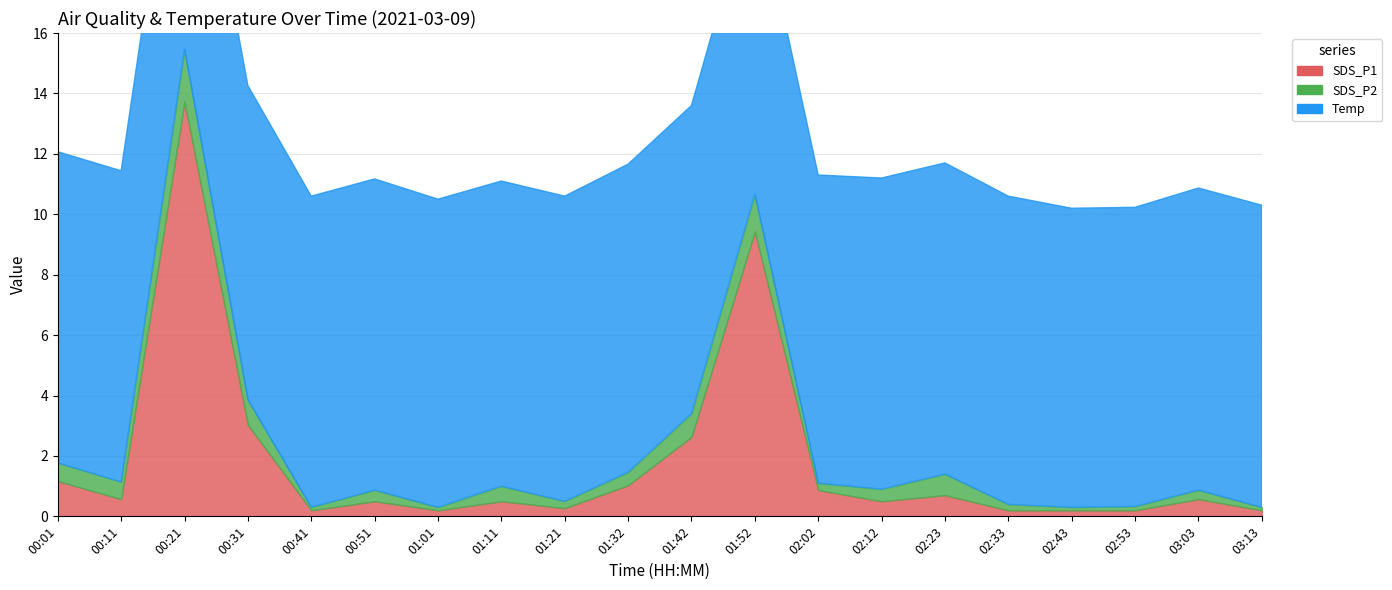

Rank the series at 02:12 from highest to lowest value.

Temp, SDS_P1, SDS_P2